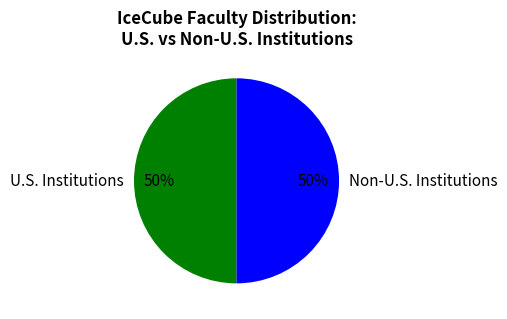

How many segments does this pie chart have?

2